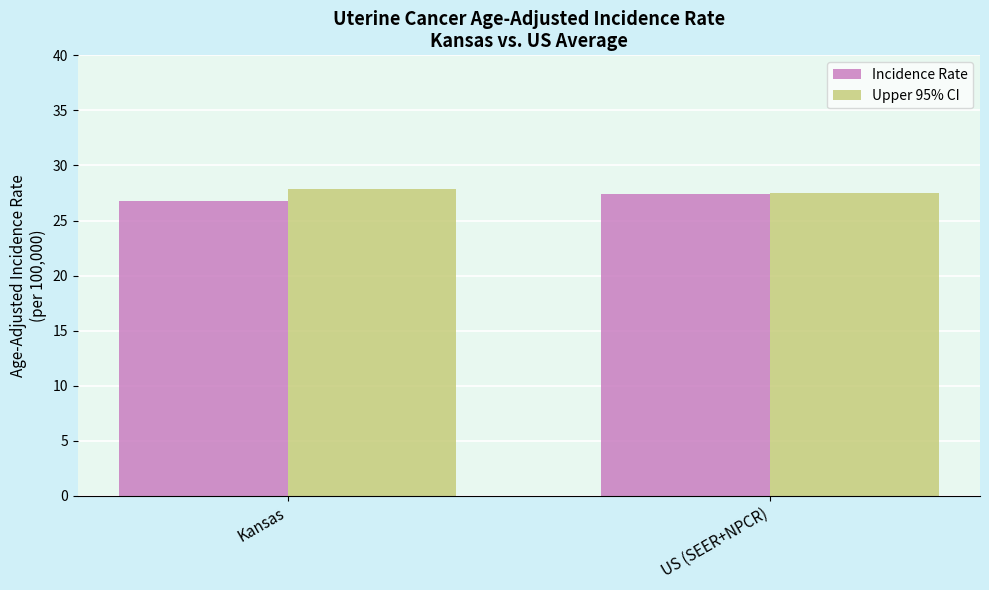

True or false: Upper 95% CI has a value of 27.9 at Kansas.

True